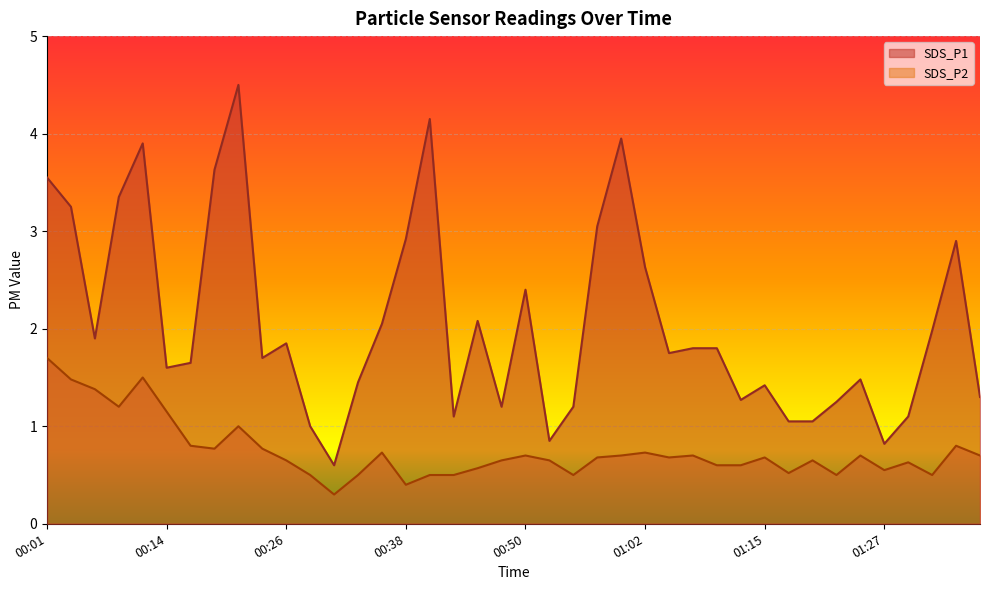

What is the total value across all series at 00:40?

4.7